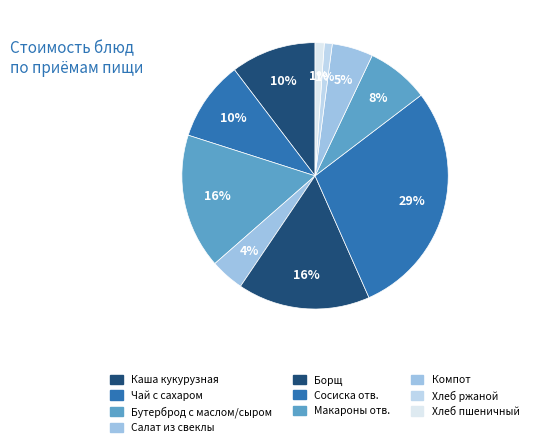

How many slices are in this pie chart?

10